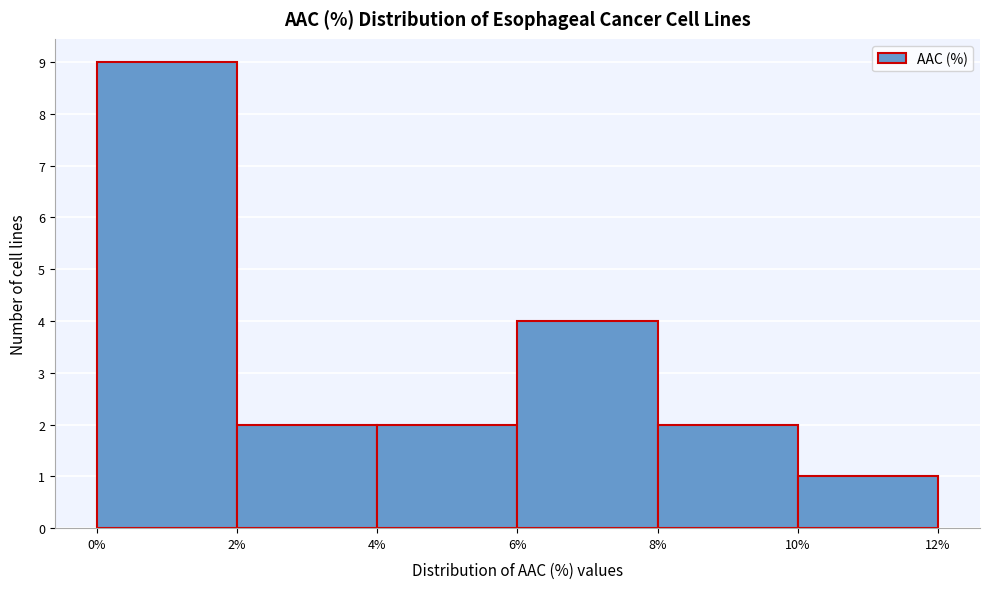

Which range on the x-axis has the tallest bar?

0% to 2%